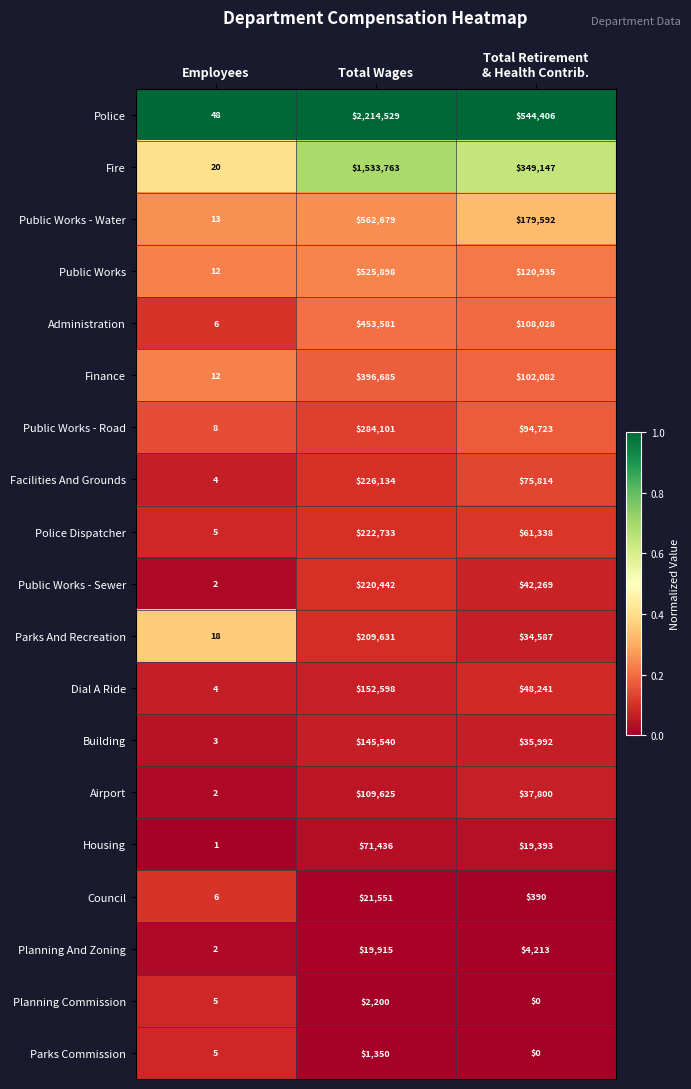

Which series has the largest total across all categories?

Police